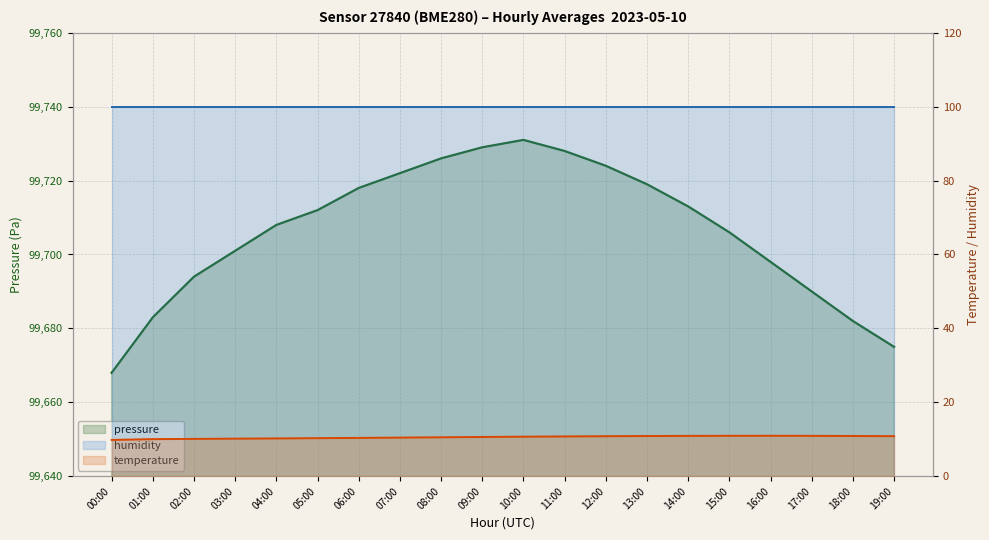

At which category does pressure reach its first local peak?

10:00